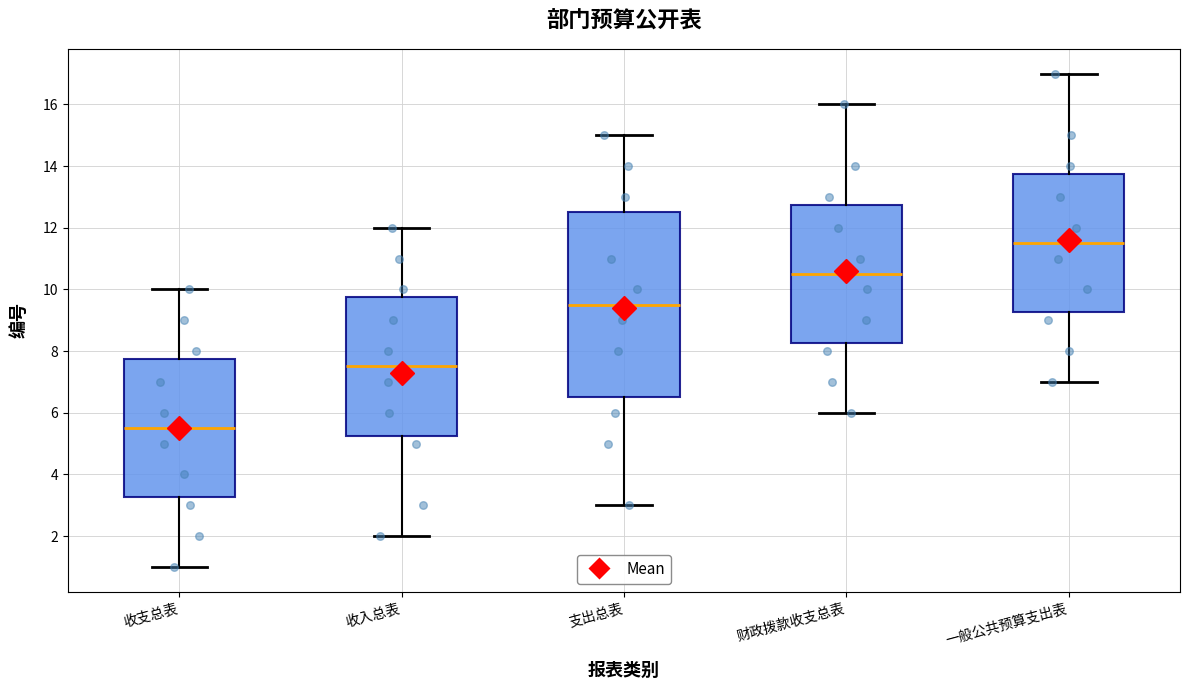

Reading left to right, read every box against the y-axis: the position of its median line, the range the box covers, and the ends of its whiskers. The values are not printed on the chart, so give them approximately, as read against the axis.

收支总表: median 5.6, box 3.2 to 7.8, whiskers 1.0 to 10.0
收入总表: median 7.6, box 5.2 to 9.8, whiskers 2.0 to 12.0
支出总表: median 9.6, box 6.6 to 12.6, whiskers 3.0 to 15.0
财政拨款收支总表: median 10.6, box 8.2 to 12.8, whiskers 6.0 to 16.0
一般公共预算支出表: median 11.6, box 9.2 to 13.8, whiskers 7.0 to 17.0